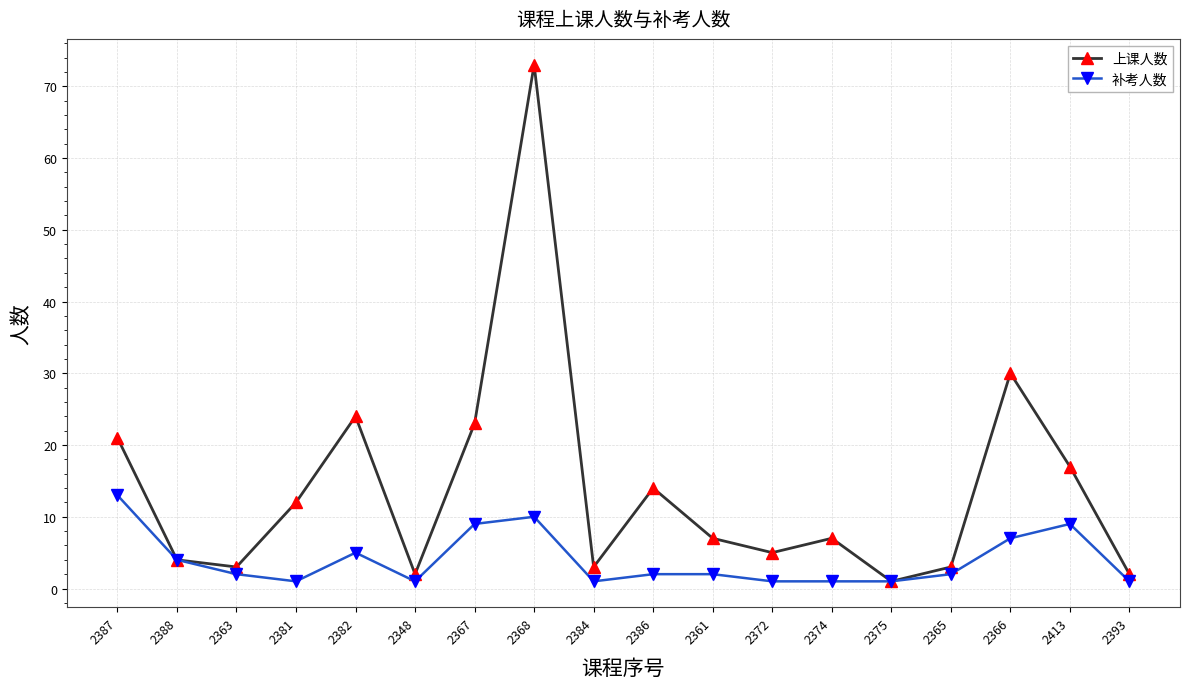

Which series has the widest spread of values?

上课人数